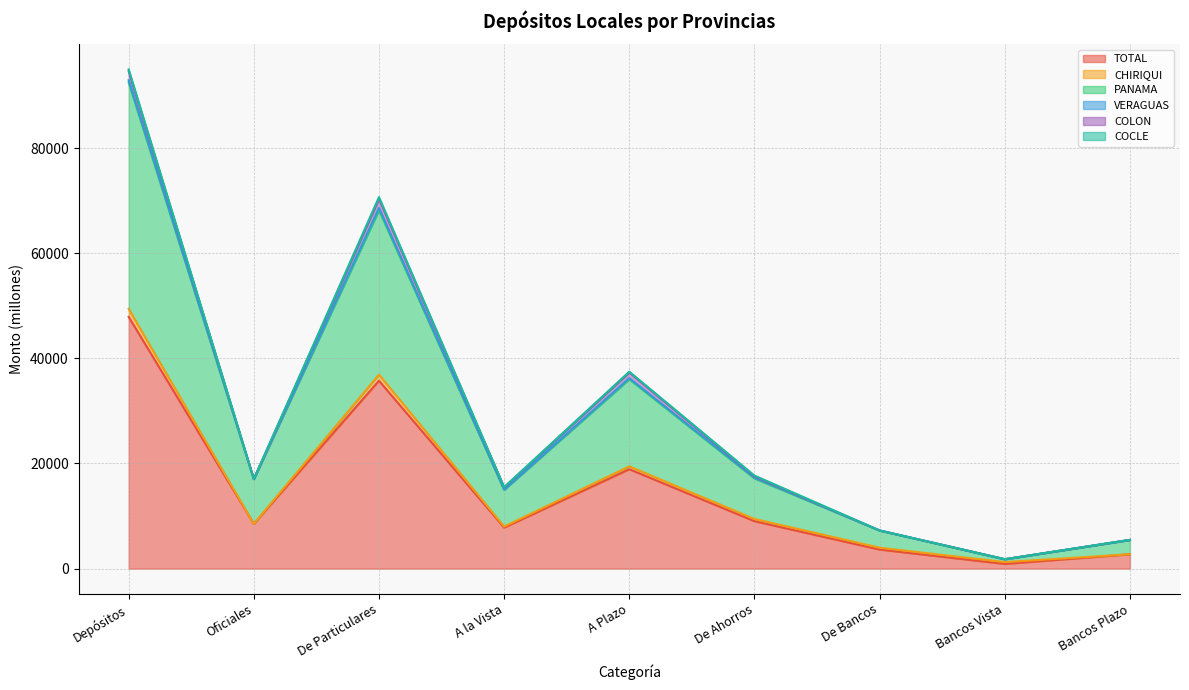

What is the average value of the COCLE series?

115.6